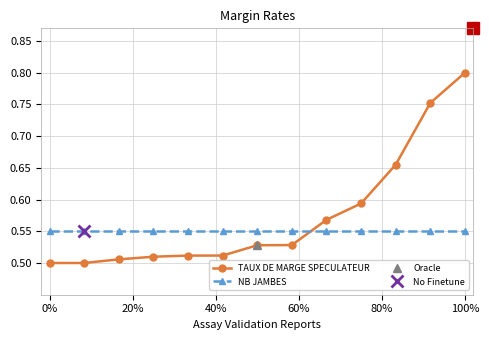

What is the difference between the highest and lowest values at 0%?

0.1